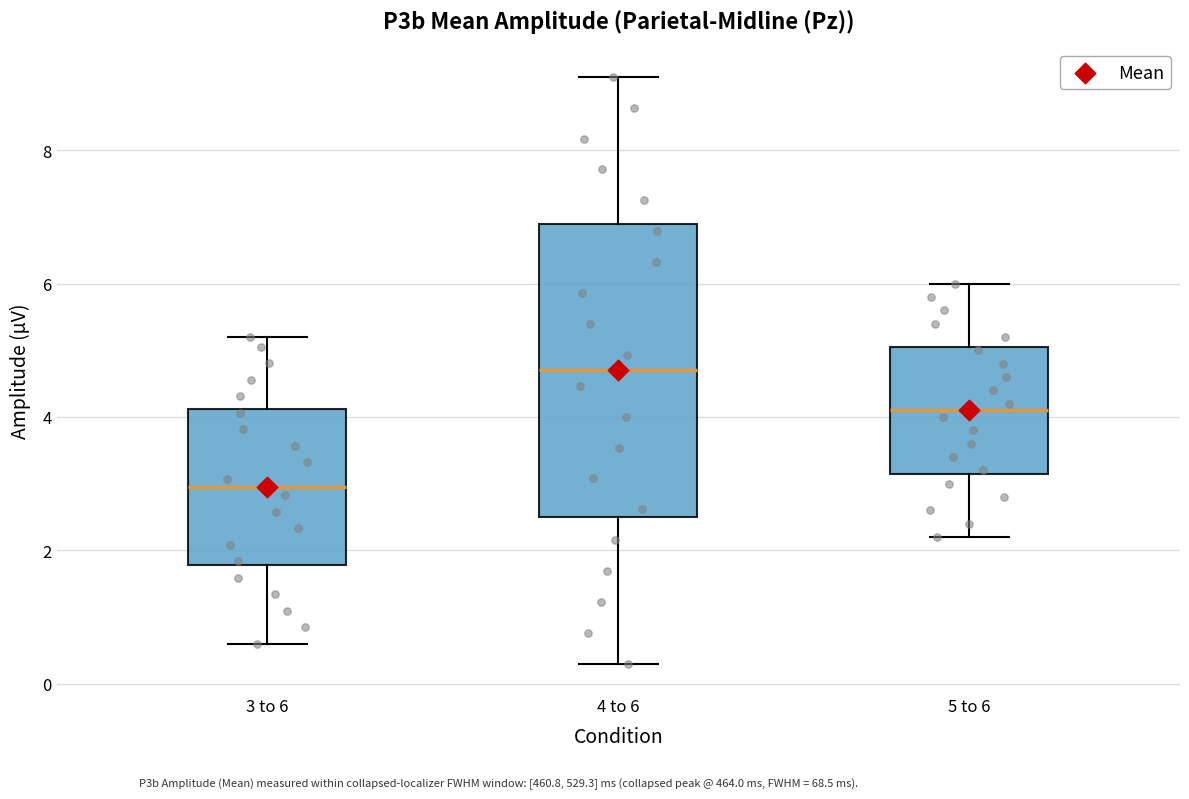

Where is the upper edge of the box for 4 to 6 on the y-axis? The values are not printed on the chart, so give them approximately, as read against the axis.

7.0